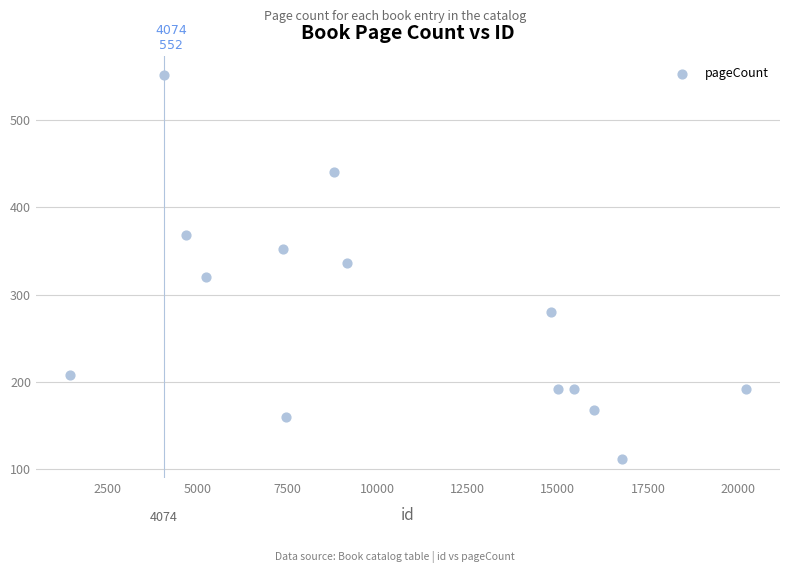

What is the range of Y values (max minus min)?

440